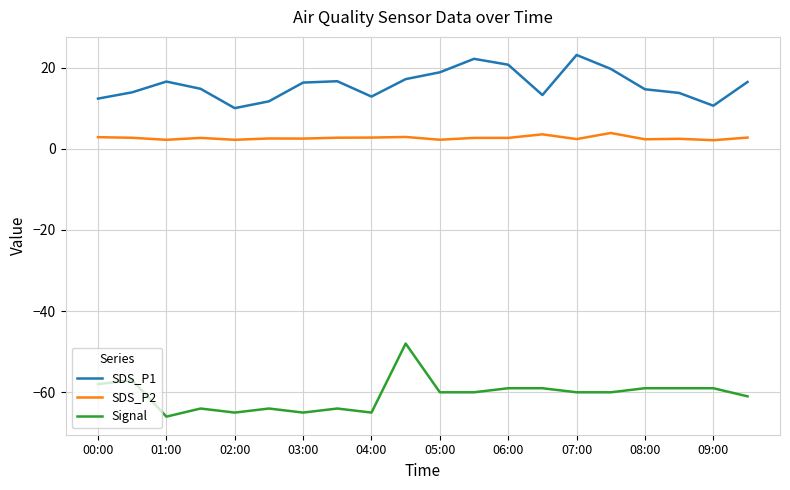

What is the highest value of the Signal series?

-48.0